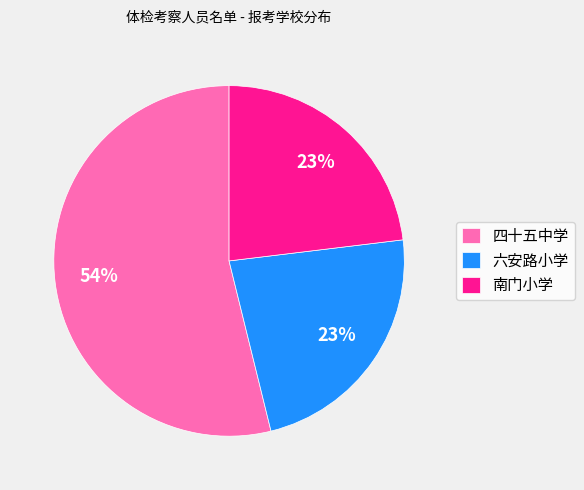

How many segments does this pie chart have?

3